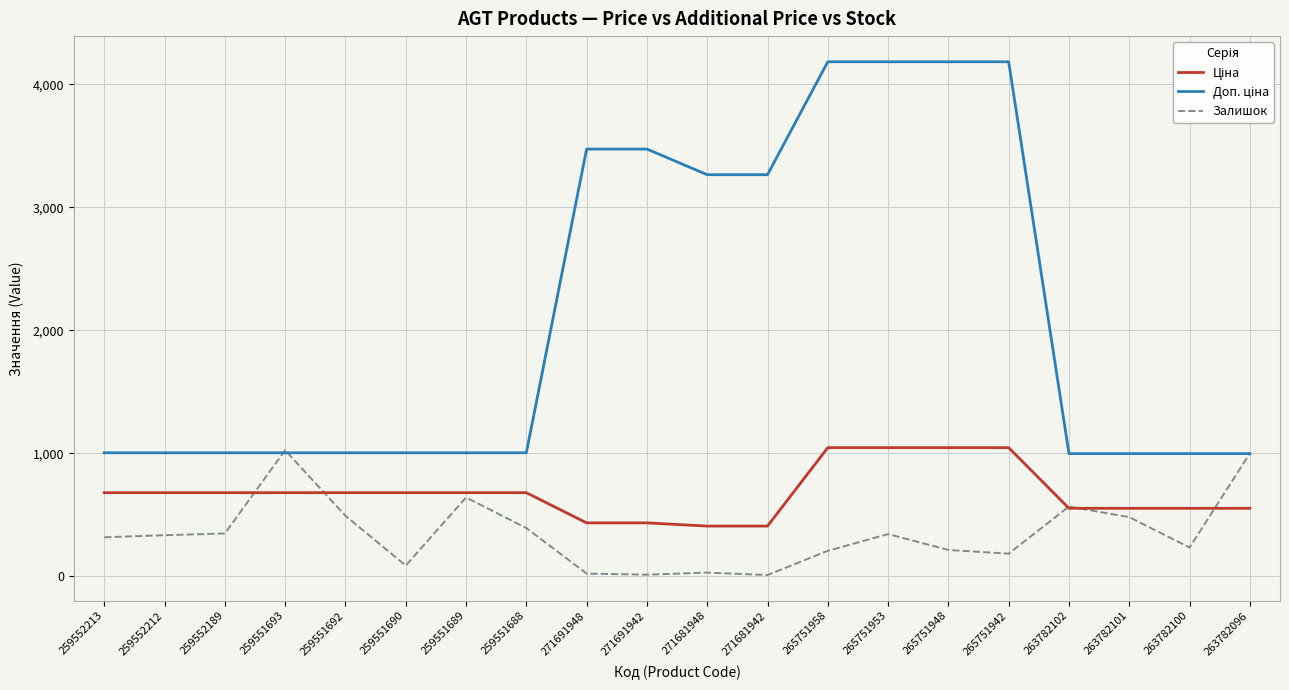

True or false: Залишок has a value of 13.0 at 271691942.

True